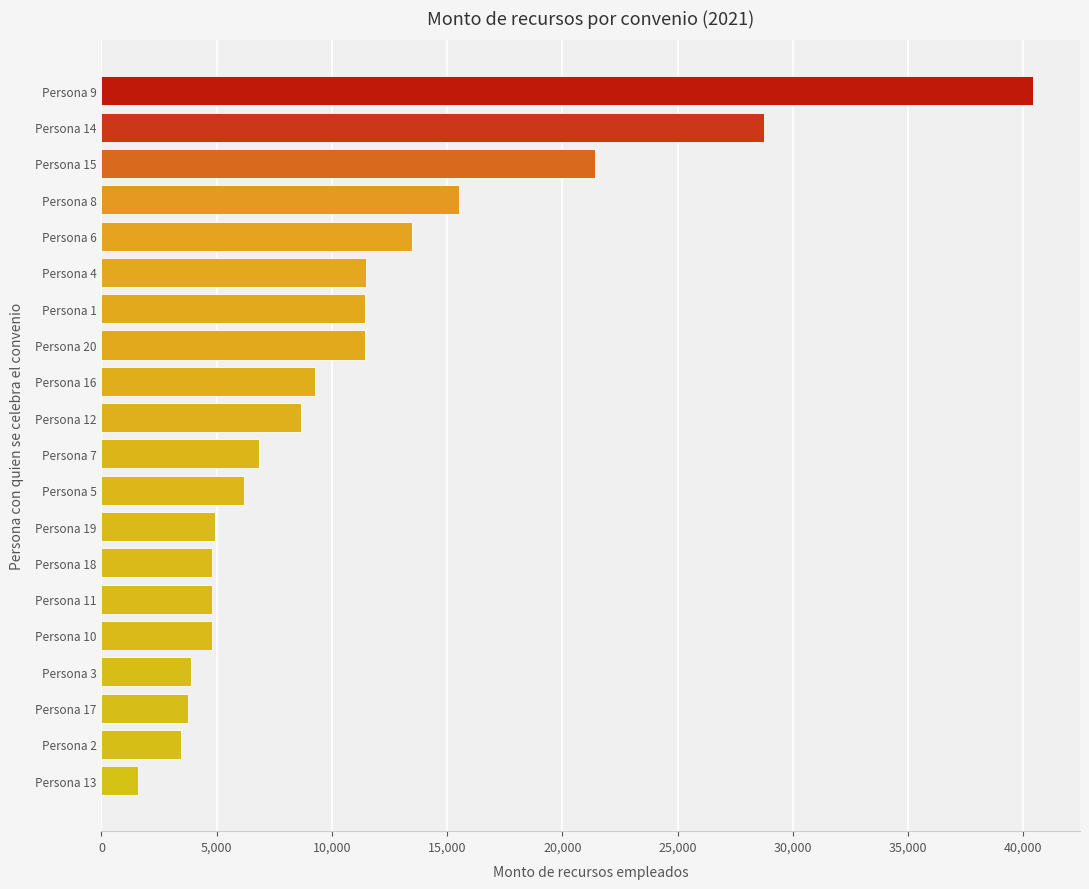

What is the approximate value at Persona 12?

8642.0